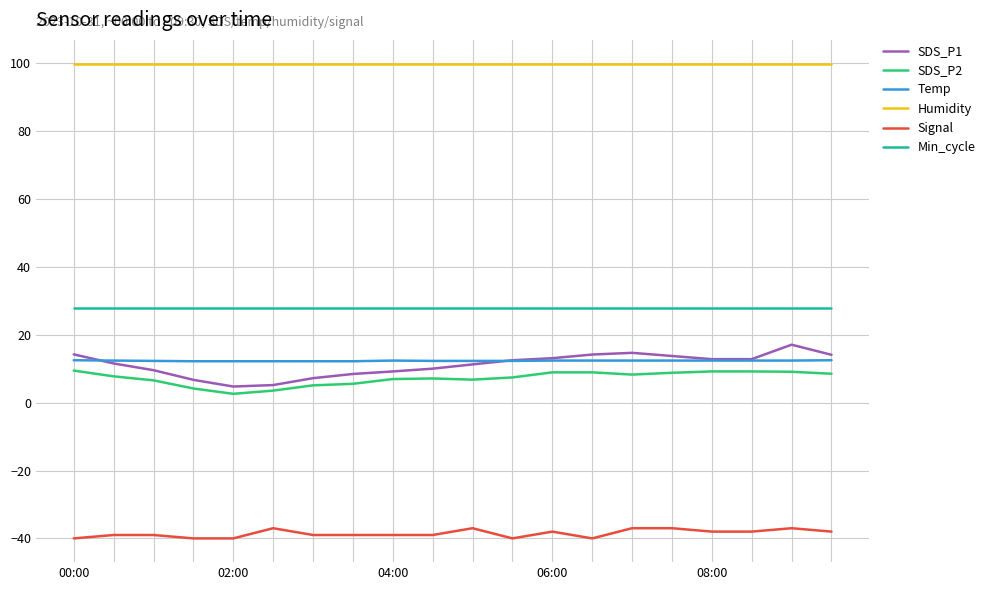

List the series in order of their peak value, highest first.

Humidity, Min_cycle, SDS_P1, Temp, SDS_P2, Signal